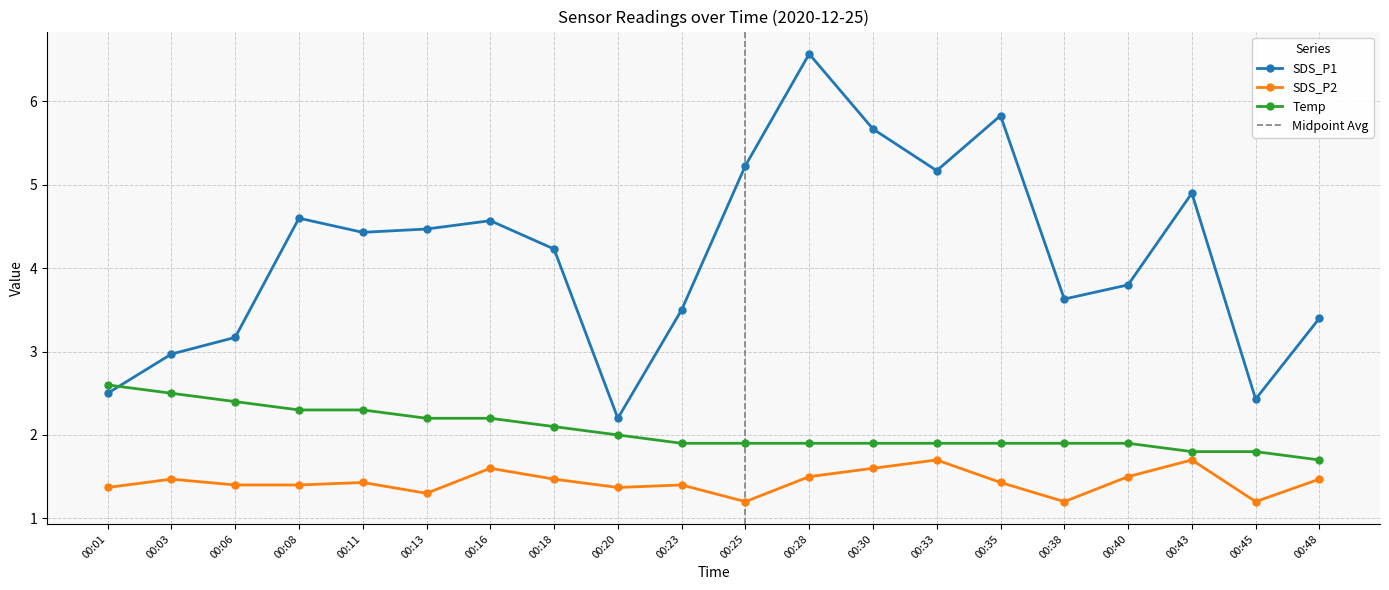

Which series changed the most between 00:03 and 00:11?

SDS_P1